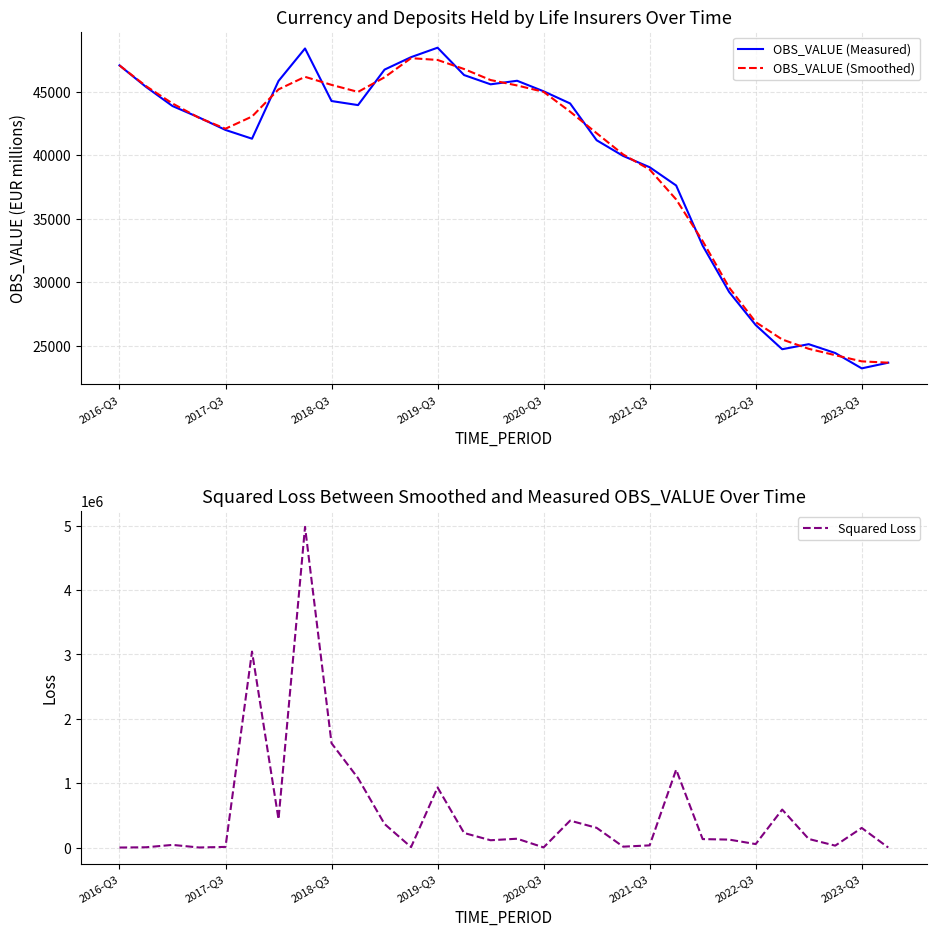

Which series ends up on top after the final intersection of OBS_VALUE (Smoothed) and OBS_VALUE (Measured)?

OBS_VALUE (Smoothed)